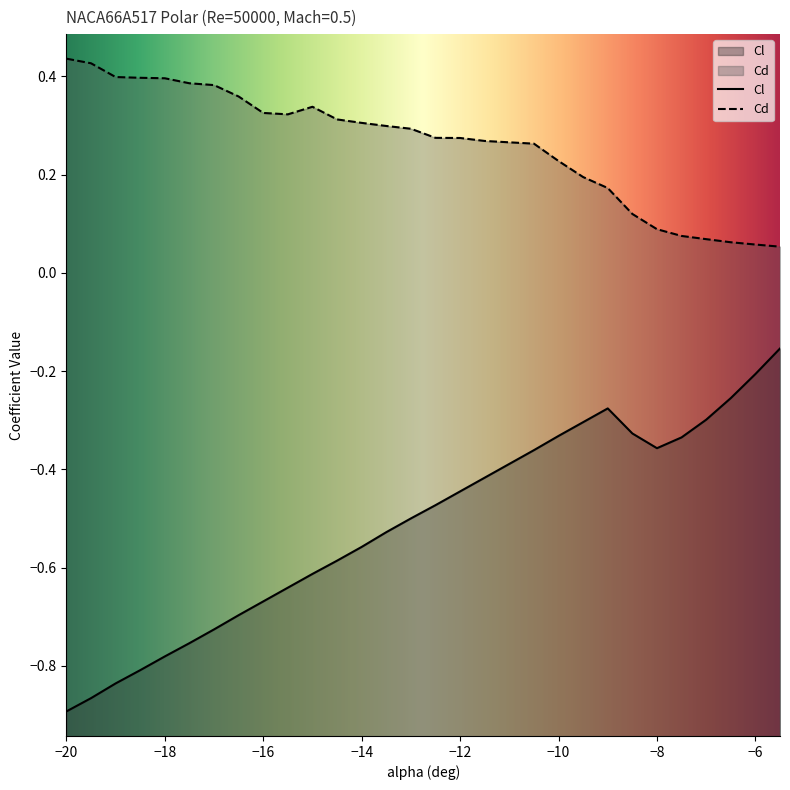

What is the sum of all Cl values?

-15.4